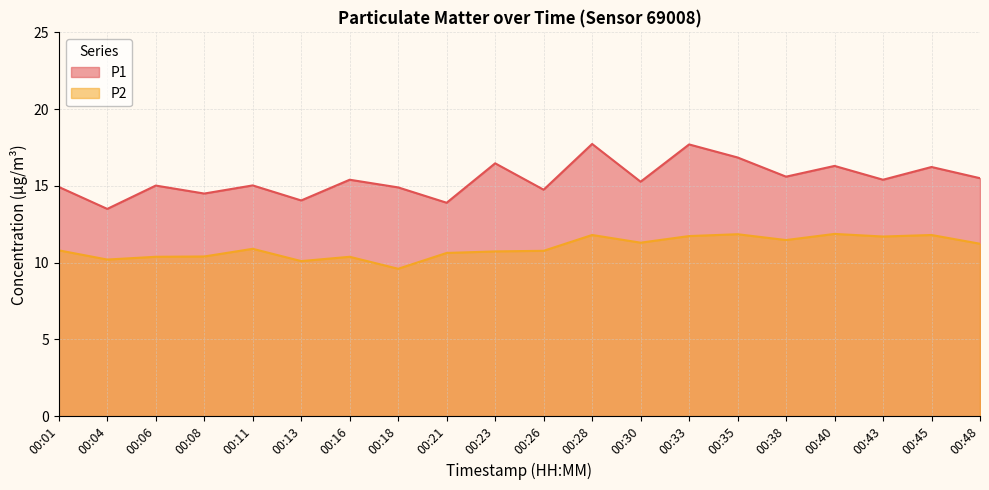

True or false: P1 and P2 intersect in this chart.

False